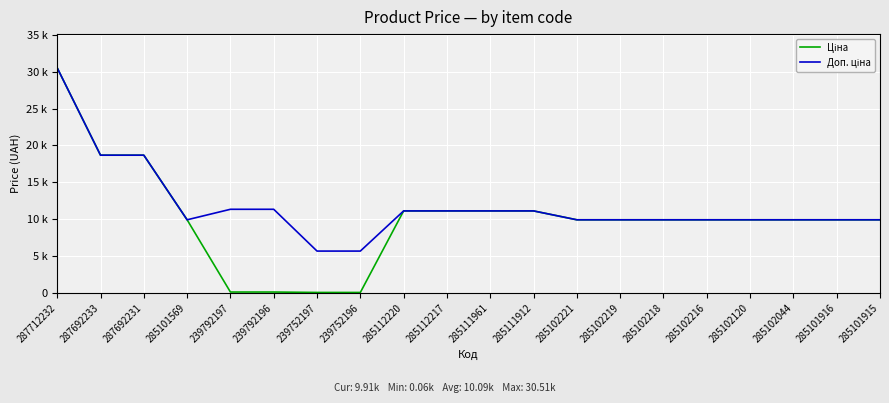

The Доп. ціна series shows 11113.6 at 285112220. True or false?

True